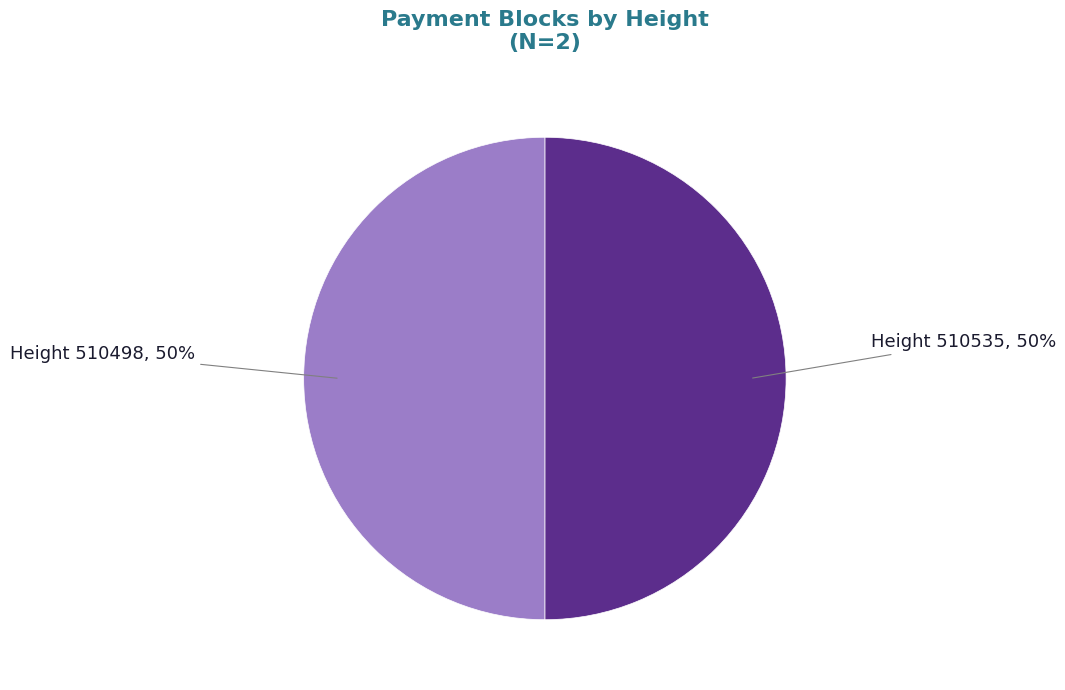

Count the number of slices in the pie.

2